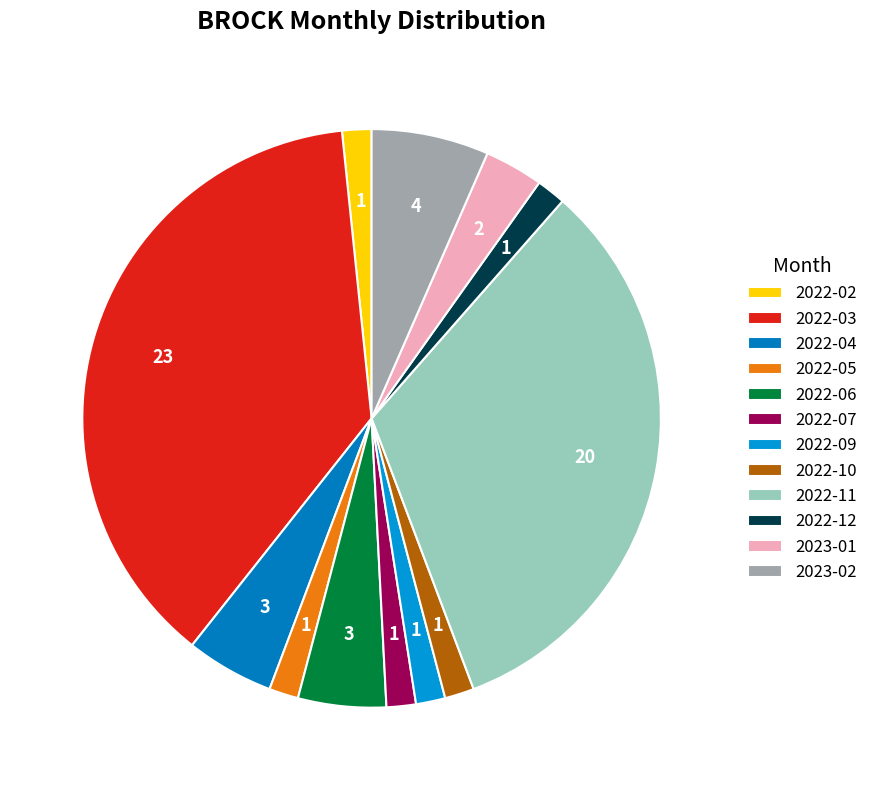

How many slices are in this pie chart?

12